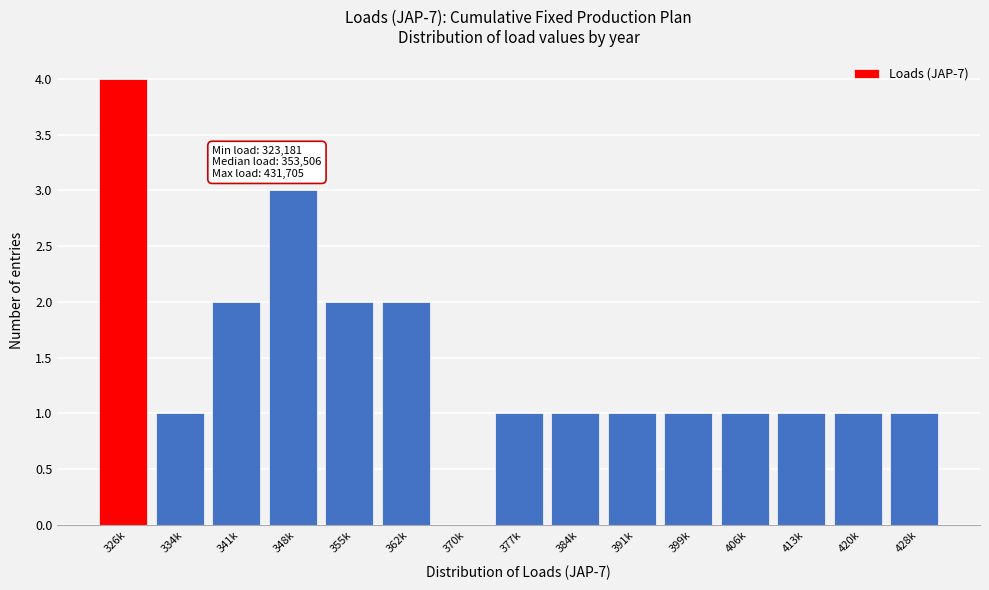

Reading right to left, what are all the values shown in this chart?

428k=1	420k=1	413k=1	406k=1	399k=1	391k=1	384k=1	377k=1	370k=0	362k=2	355k=2	348k=3	341k=2	334k=1	326k=4